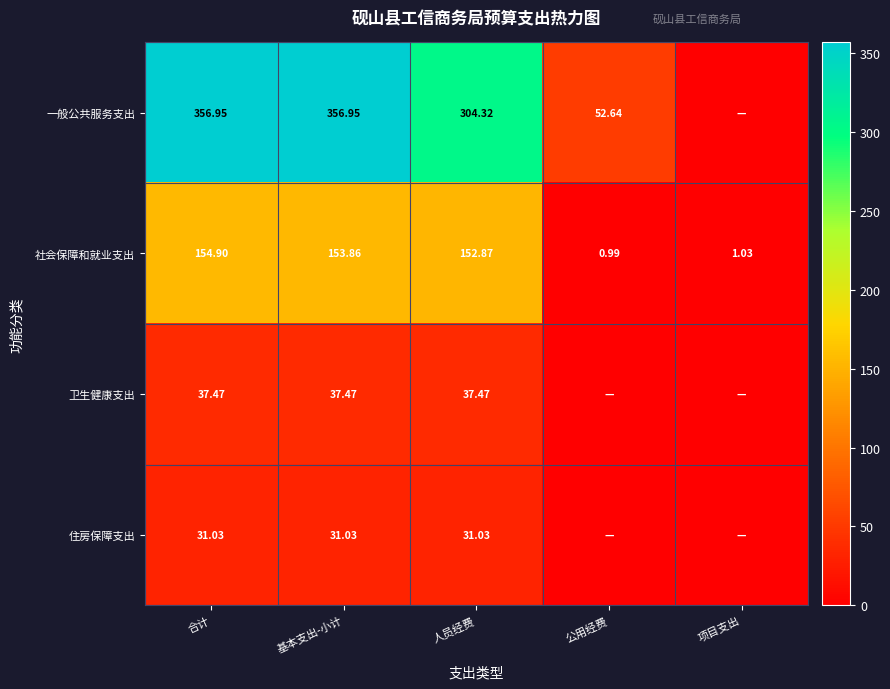

Which has a higher value, 基本支出-小计 or 合计?

基本支出-小计